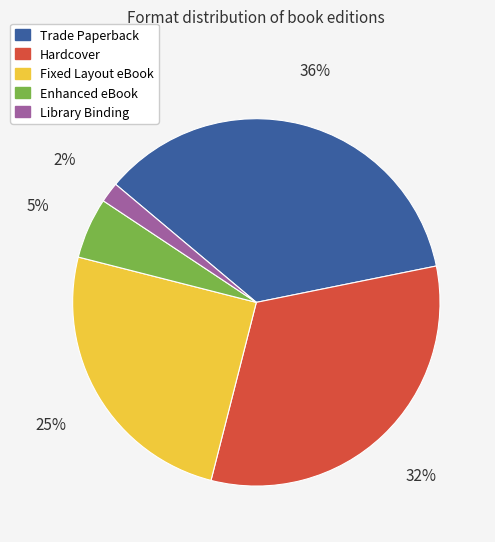

To the nearest percent, what is the difference between the largest and smallest slice percentages?

34%